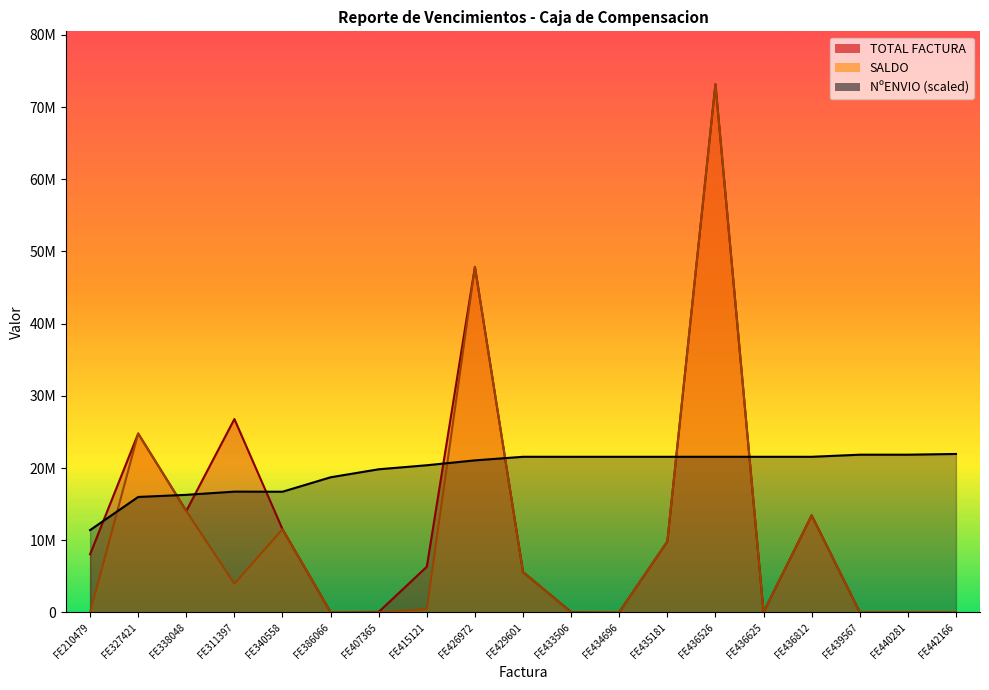

What is the sum of the SALDO values at FE436625 and FE210479?

61200.0